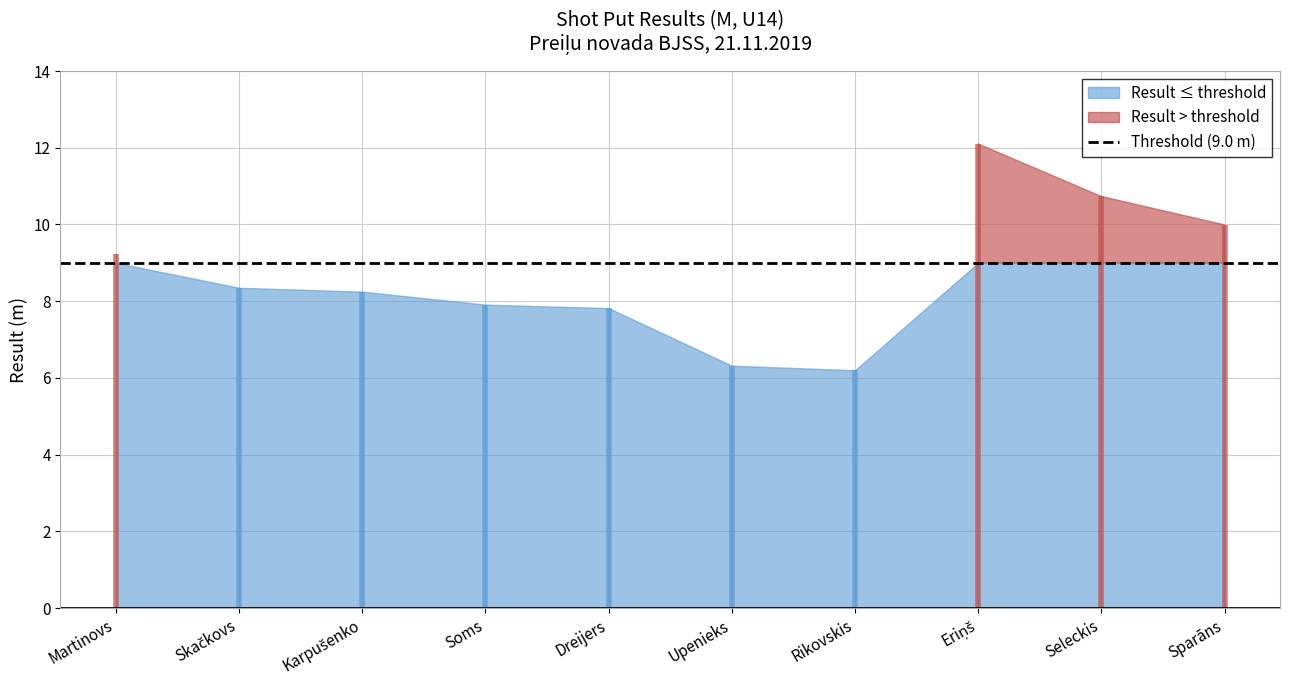

What is the greatest value displayed?

12.1